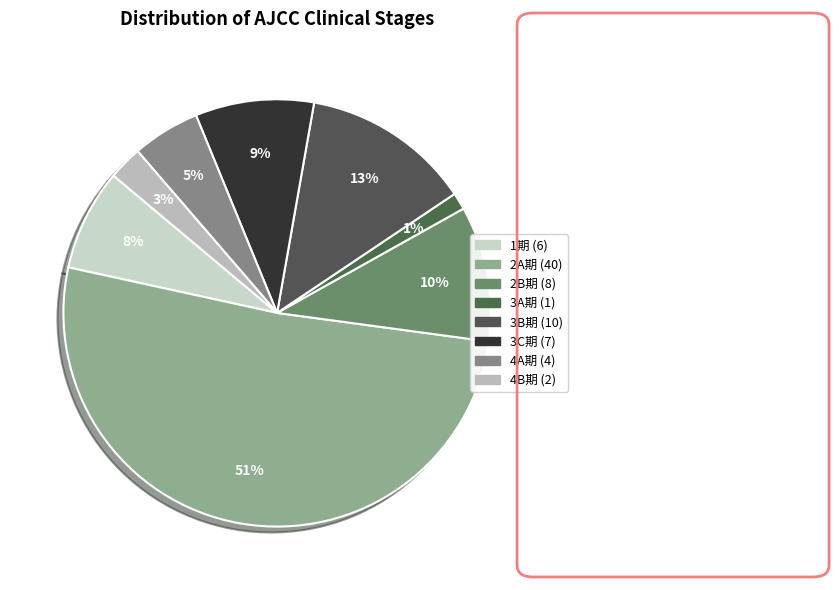

To the nearest percent, what percentage of the pie is 3C期?

9%